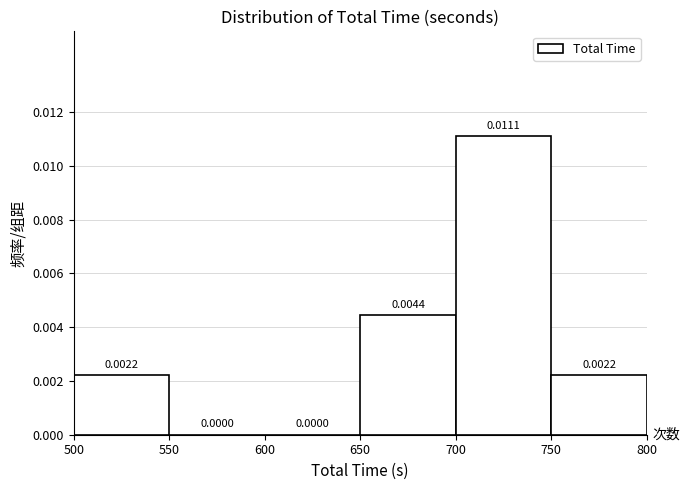

Over which range of the x-axis is the bar tallest?

700 to 750